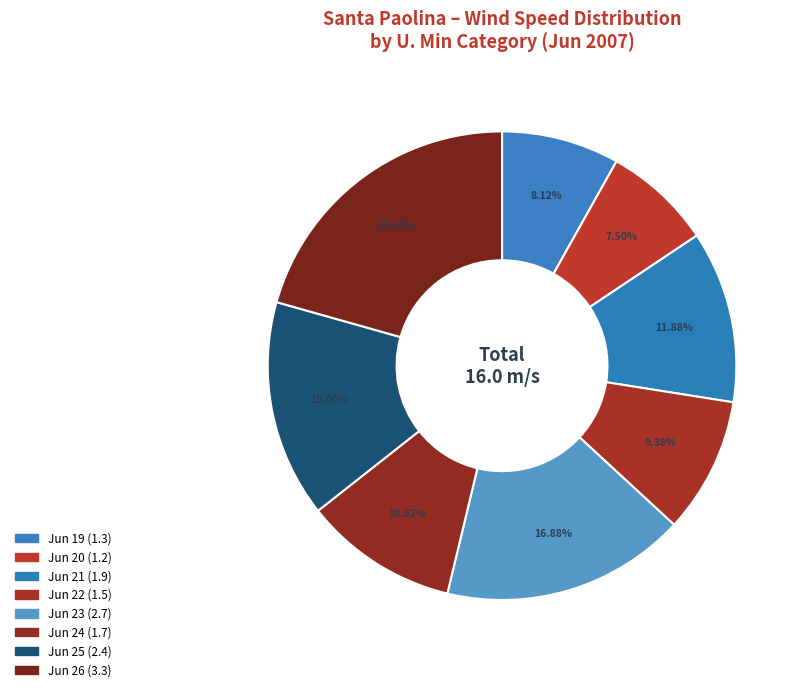

How many segments does this pie chart have?

8